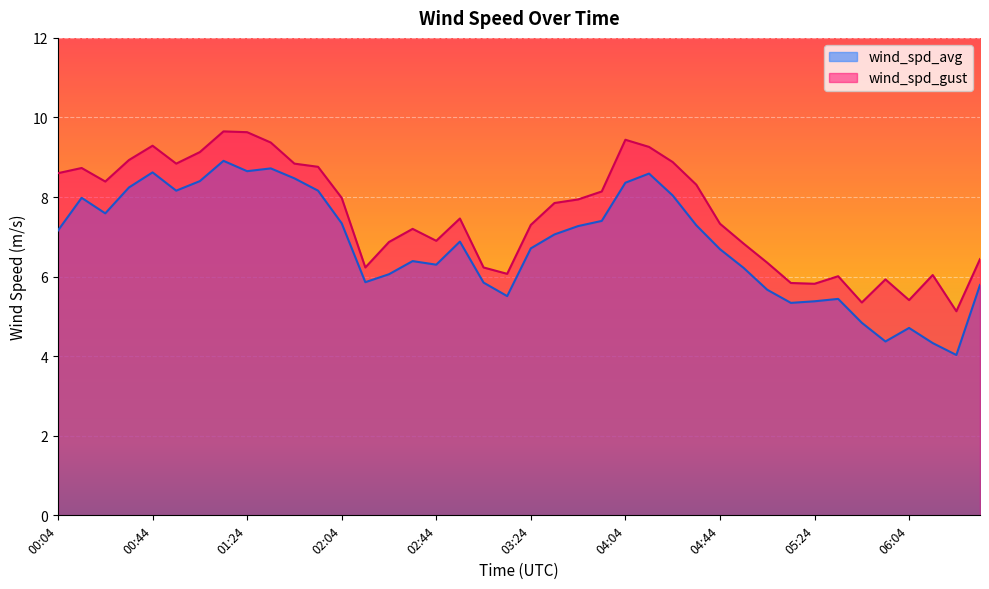

What is the label of the 33rd point from the left?

05:24